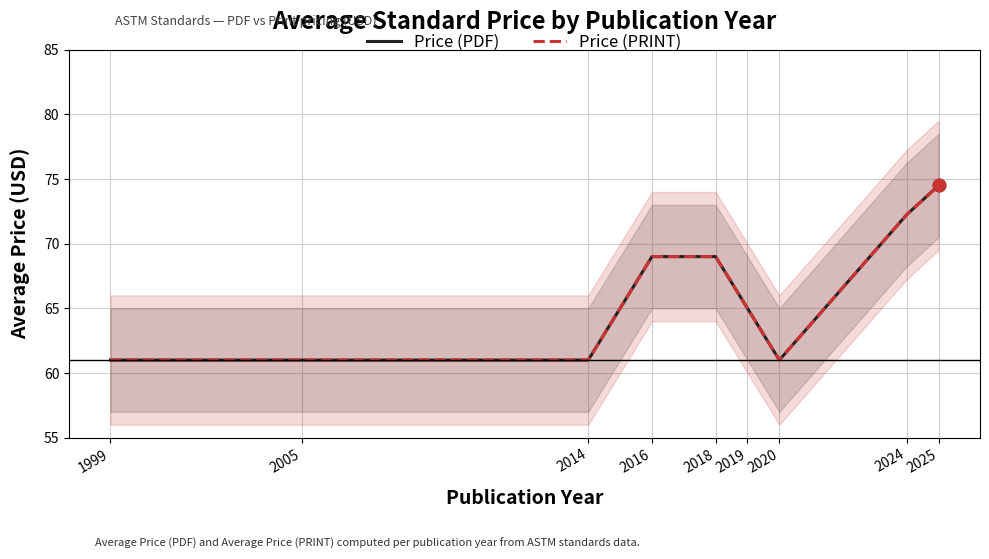

Which series has the largest total across all categories?

Price (PDF)